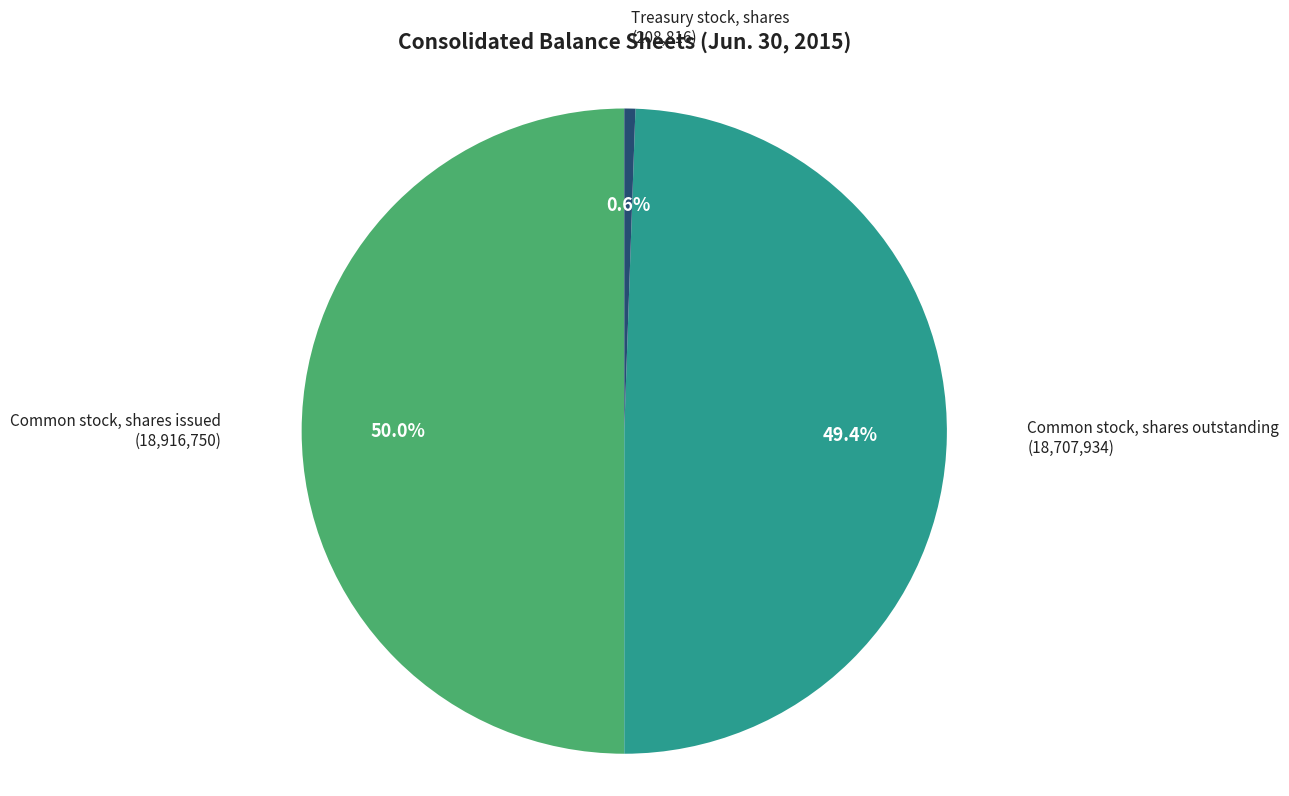

How many slices are in this pie chart?

3